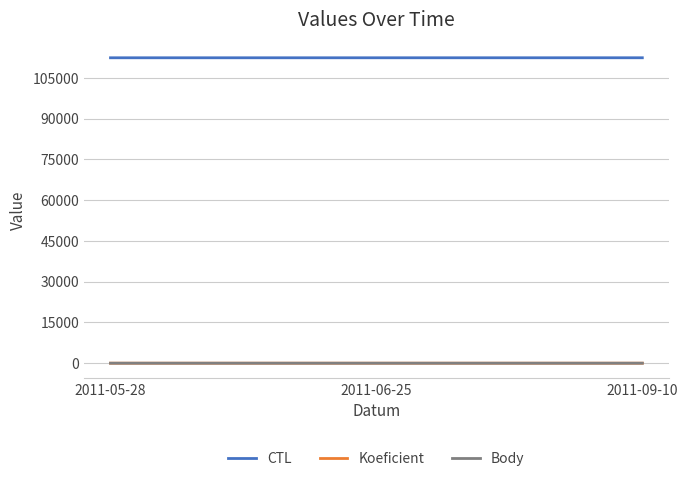

What is the maximum value shown in the chart?

112412.0